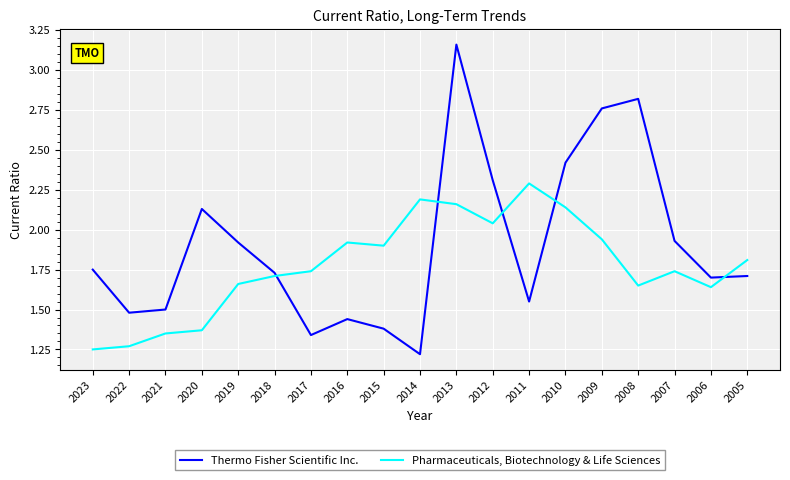

Which series has the largest total across all categories?

Thermo Fisher Scientific Inc.